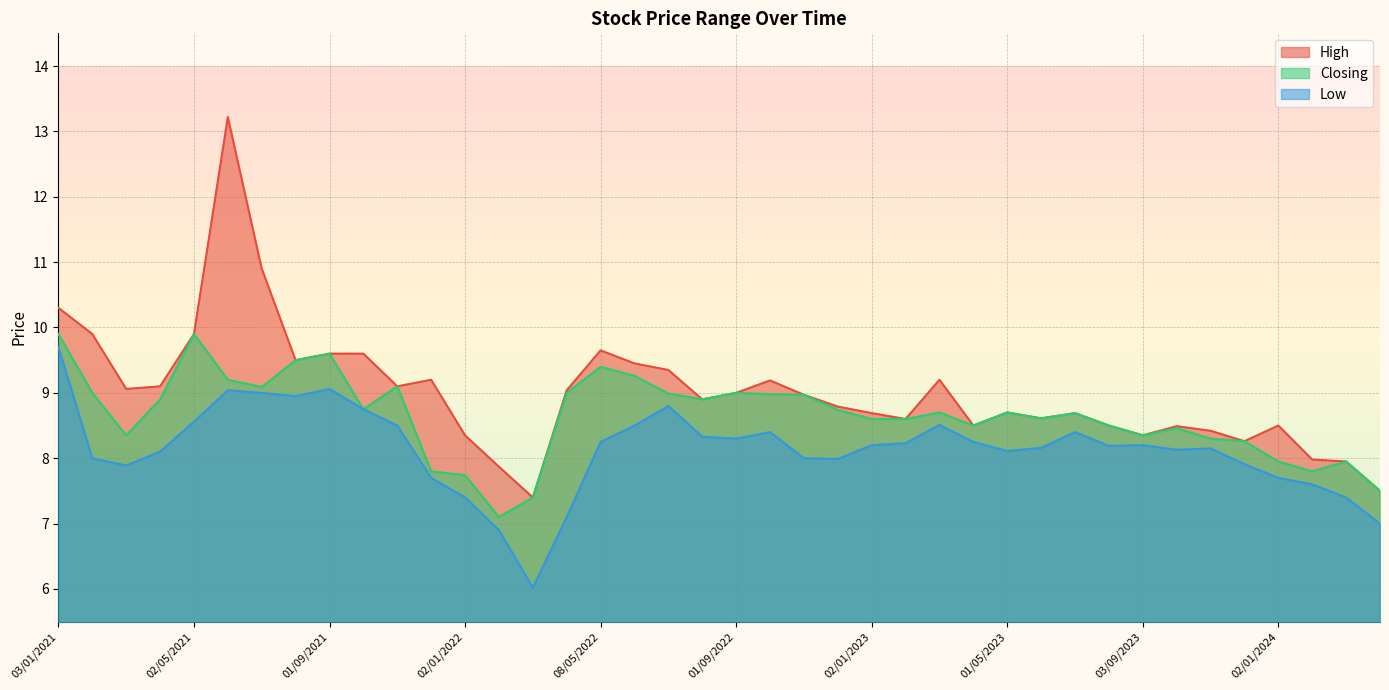

At which label does High first exceed 8?

03/01/2021